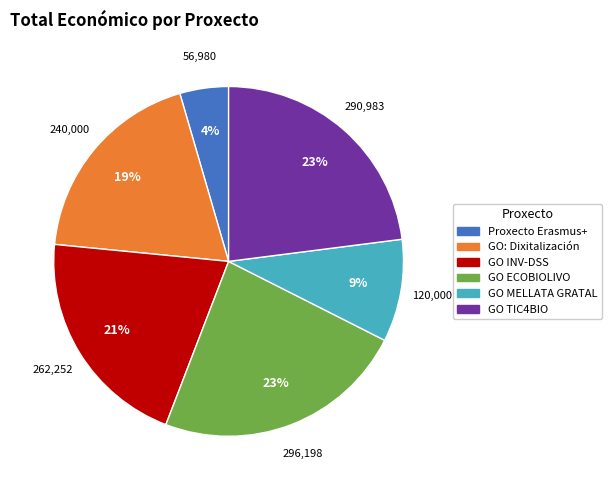

The GO MELLATA GRATAL slice represents 9% of the pie. True or false?

True